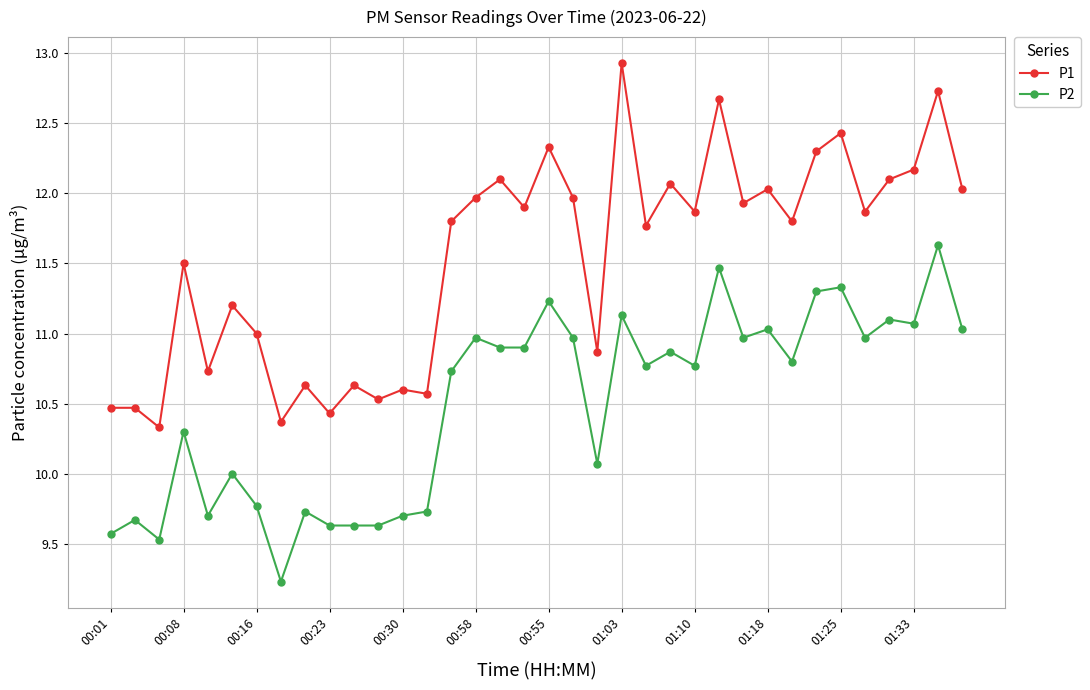

What is the difference between the maximum and minimum values in the P2 series?

2.4